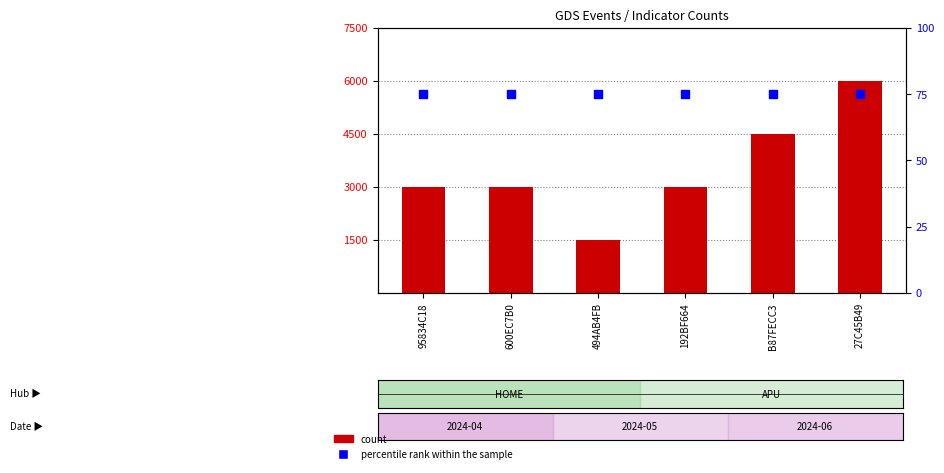

Is the value of count at 95834C18 greater than the value of percentile rank within the sample at 600EC7B0?

Yes